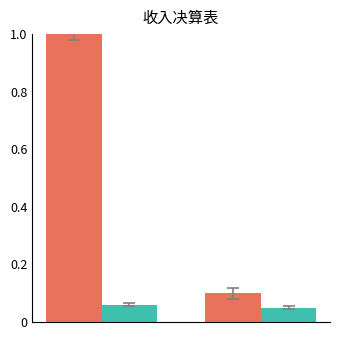

How many categories are shown in the chart?

2